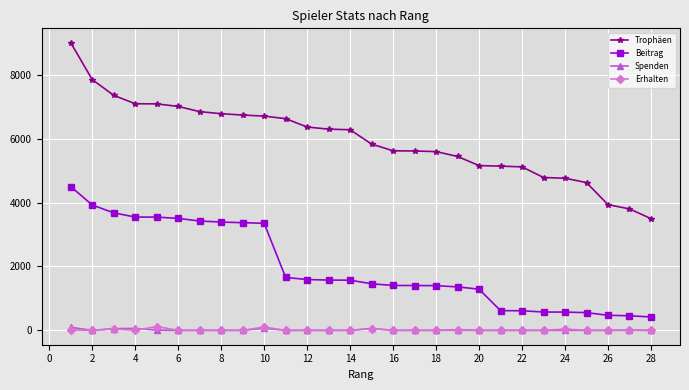

True or false: Trophäen and Beitrag cross at least once.

False